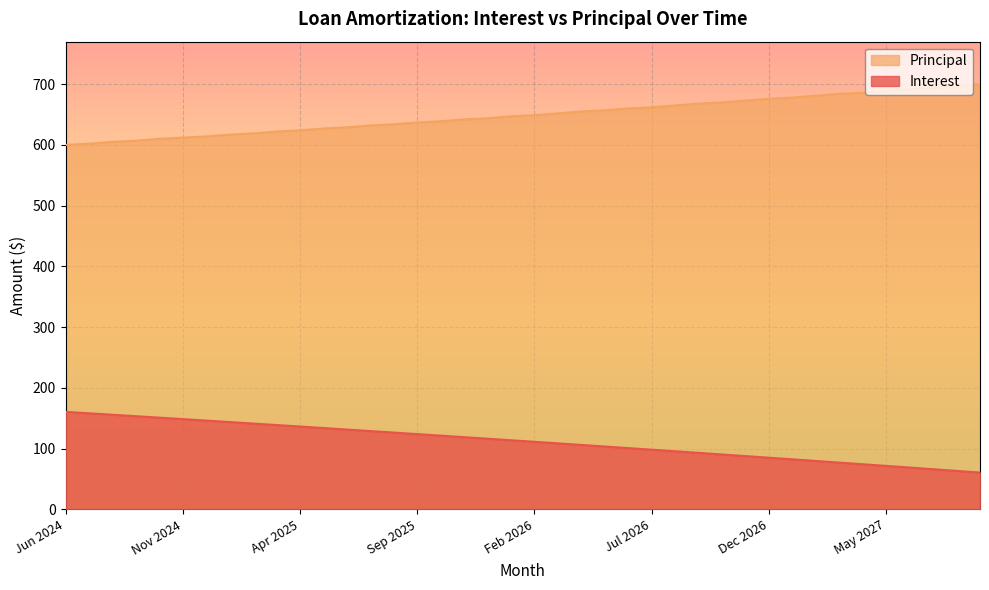

What is the difference between the maximum and second lowest values in the Interest series?

97.2